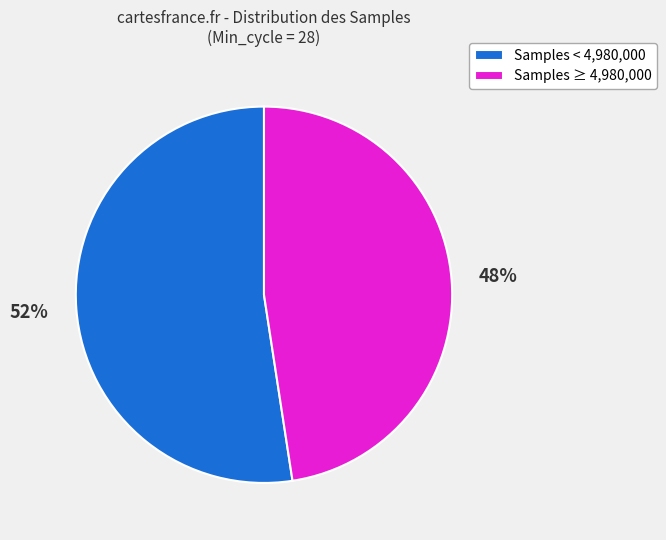

To the nearest percent, what is the average slice percentage?

50%